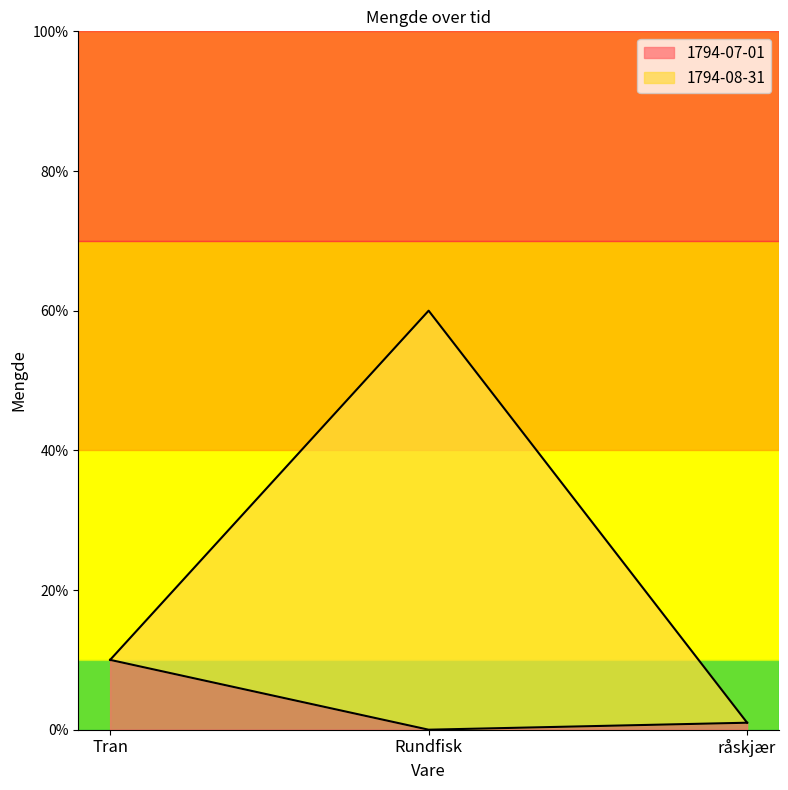

What is the sum of the 1794-08-31 values at Tran and råskjær?

11